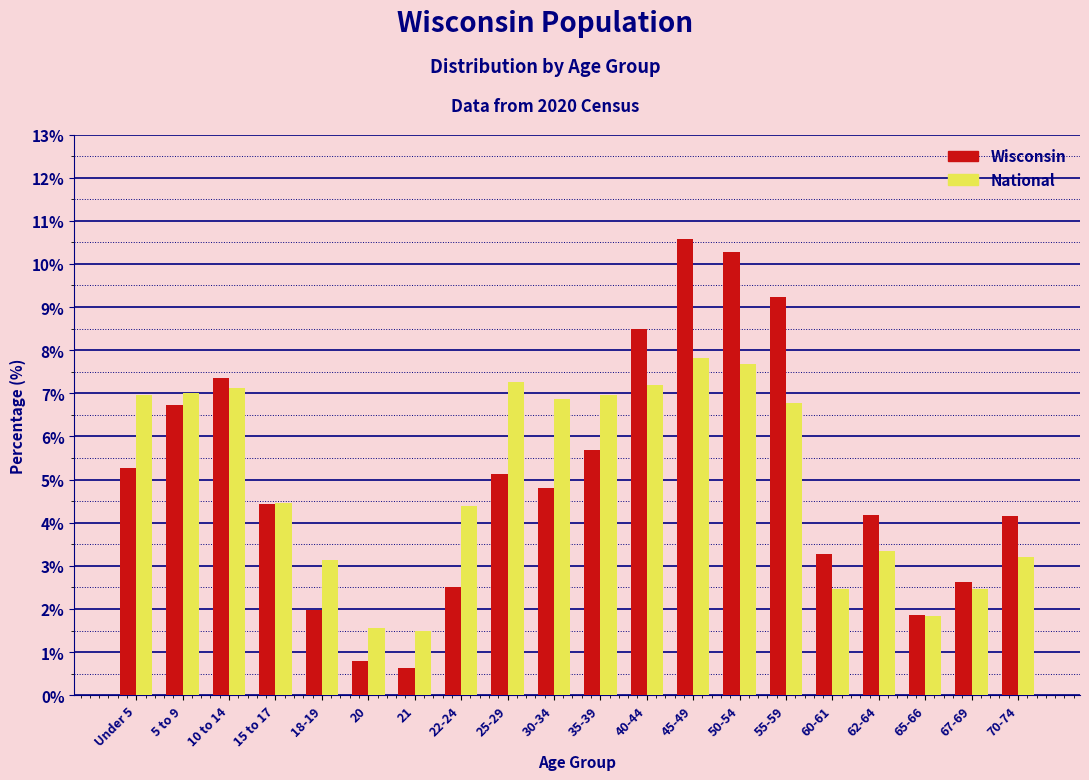

Is the value of Wisconsin at 65-66 greater than the value of National at 15 to 17?

No